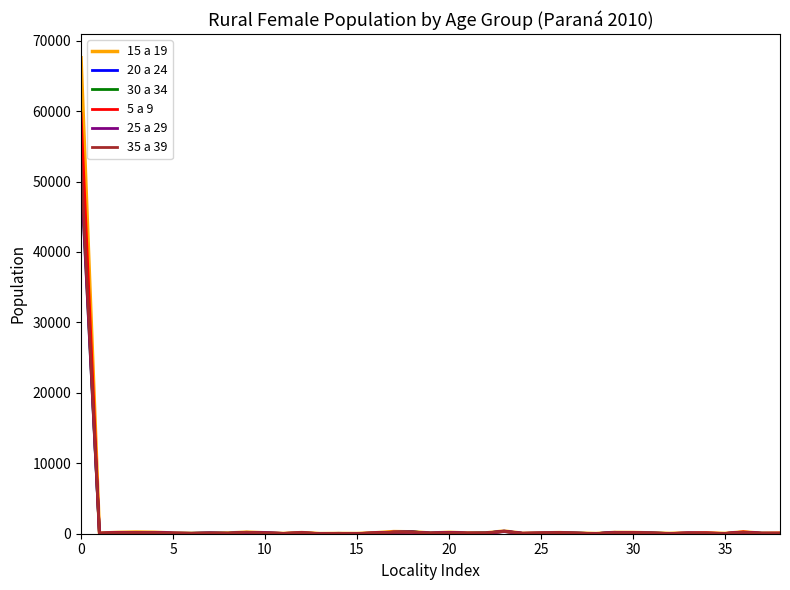

Which series has the widest spread of values?

15 a 19